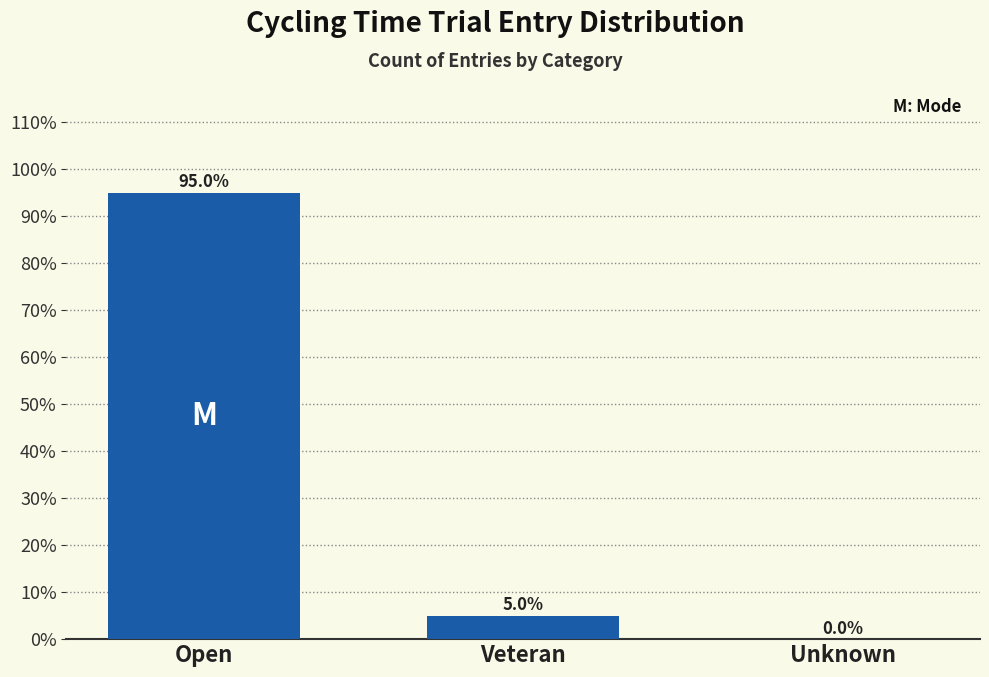

Reading left to right, extract all data points from this chart.

Open=95.0	Veteran=5.0	Unknown=0.0